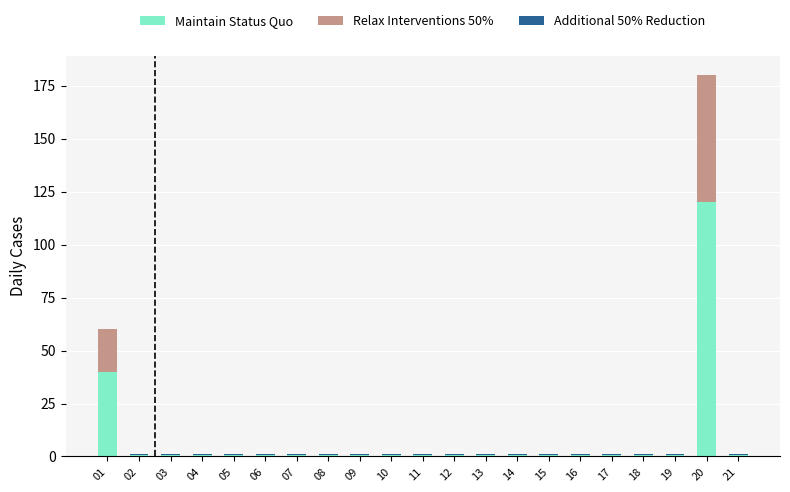

At which category is the sum across all series the highest?

20